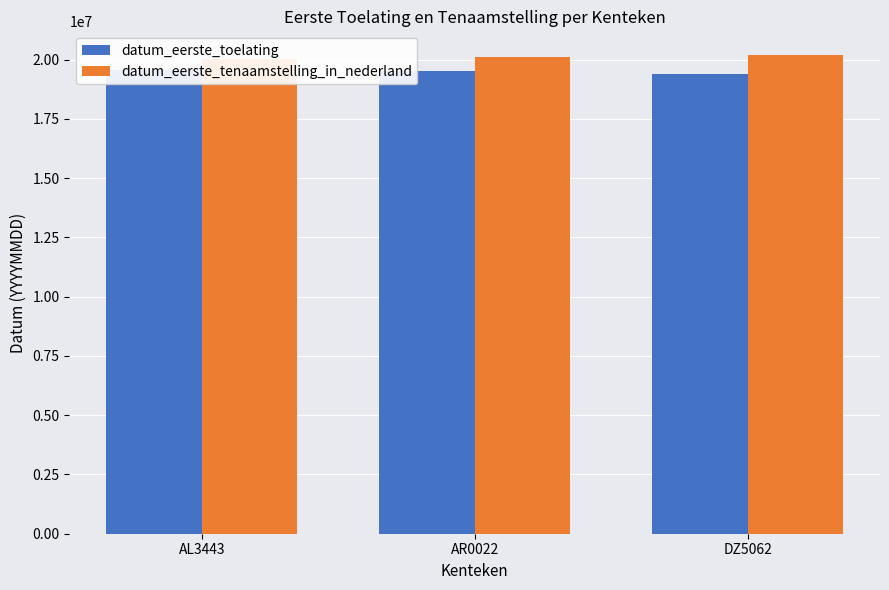

Reading left to right, extract all data points from this chart.

datum_eerste_toelating: AL3443=19550427	AR0022=19521221	DZ5062=19390101
datum_eerste_tenaamstelling_in_nederland: AL3443=20021219	AR0022=20100519	DZ5062=20180305